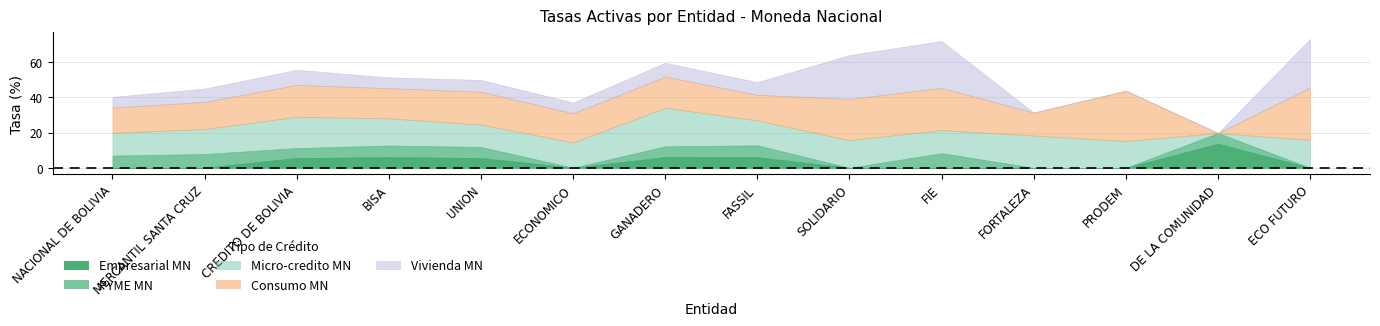

Reading left to right, what are all the values shown in this chart?

Empresarial MN: NACIONAL DE BOLIVIA=0.0	MERCANTIL SANTA CRUZ=0.0	CREDITO DE BOLIVIA=5.6	BISA=6.0	UNION=5.6	ECONOMICO=0.0	GANADERO=6.1	FASSIL=6.0	SOLIDARIO=0.0	FIE=0.0	FORTALEZA=0.0	PRODEM=0.0	DE LA COMUNIDAD=13.6	ECO FUTURO=0.0
PYME MN: NACIONAL DE BOLIVIA=6.9	MERCANTIL SANTA CRUZ=7.8	CREDITO DE BOLIVIA=5.6	BISA=6.6	UNION=6.3	ECONOMICO=0.0	GANADERO=6.1	FASSIL=6.8	SOLIDARIO=0.0	FIE=8.3	FORTALEZA=0.0	PRODEM=0.0	DE LA COMUNIDAD=6.1	ECO FUTURO=0.0
Micro-credito MN: NACIONAL DE BOLIVIA=13.0	MERCANTIL SANTA CRUZ=14.2	CREDITO DE BOLIVIA=17.8	BISA=15.4	UNION=12.7	ECONOMICO=14.4	GANADERO=21.9	FASSIL=14.1	SOLIDARIO=15.7	FIE=13.1	FORTALEZA=18.3	PRODEM=15.2	DE LA COMUNIDAD=0.0	ECO FUTURO=15.9
Consumo MN: NACIONAL DE BOLIVIA=14.3	MERCANTIL SANTA CRUZ=15.4	CREDITO DE BOLIVIA=18.0	BISA=17.1	UNION=18.6	ECONOMICO=16.6	GANADERO=17.6	FASSIL=14.5	SOLIDARIO=23.3	FIE=23.9	FORTALEZA=13.0	PRODEM=28.5	DE LA COMUNIDAD=0.0	ECO FUTURO=29.7
Vivienda MN: NACIONAL DE BOLIVIA=6.1	MERCANTIL SANTA CRUZ=7.6	CREDITO DE BOLIVIA=8.6	BISA=6.1	UNION=6.7	ECONOMICO=6.1	GANADERO=7.9	FASSIL=7.2	SOLIDARIO=24.9	FIE=26.6	FORTALEZA=0.0	PRODEM=0.0	DE LA COMUNIDAD=0.0	ECO FUTURO=27.6